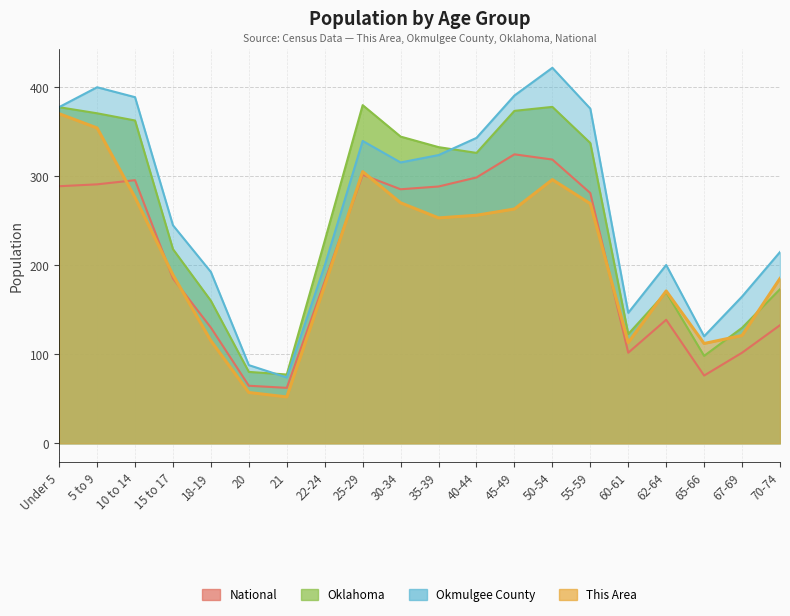

What position from the left is 67-69?

19